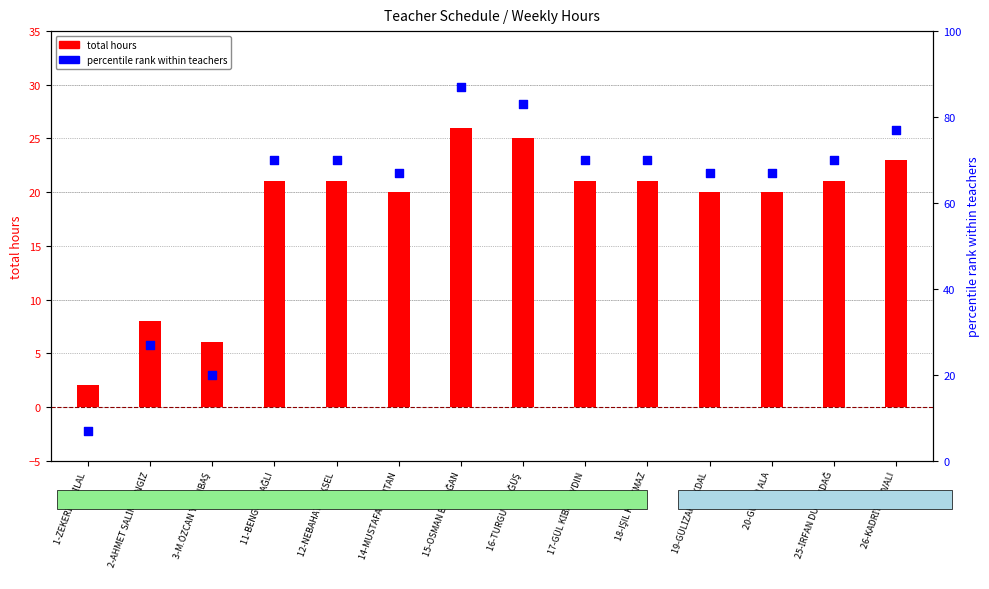

Which series has the largest Y range (max minus min)?

percentile rank within teachers